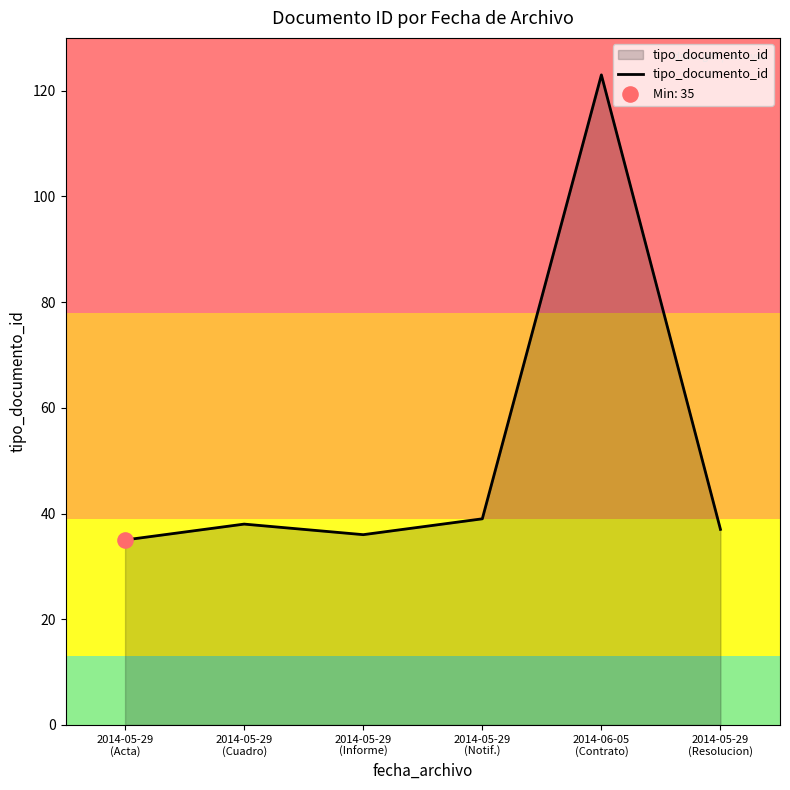

What is the change in value from 2014-05-29
(Acta) to 2014-05-29
(Informe)?

+1